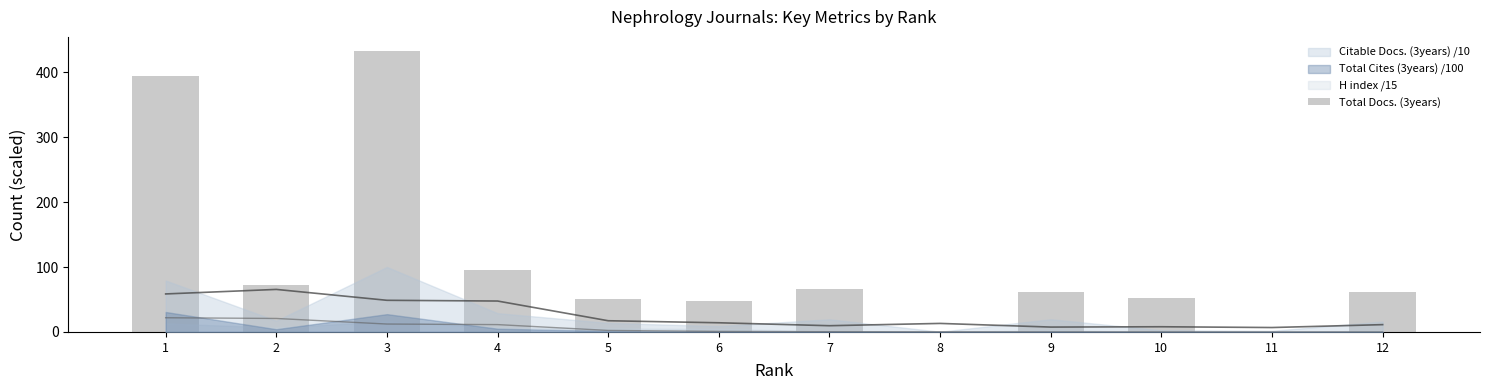

What is the difference between the maximum and minimum values?

433